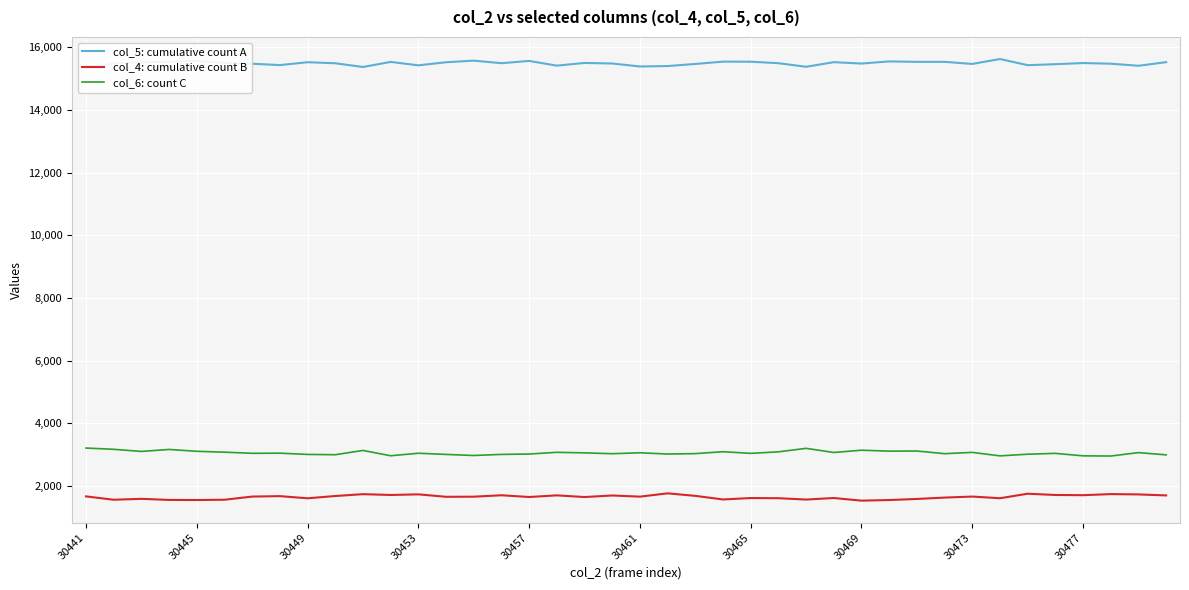

True or false: col_5: cumulative count A and col_4: cumulative count B intersect in this chart.

False